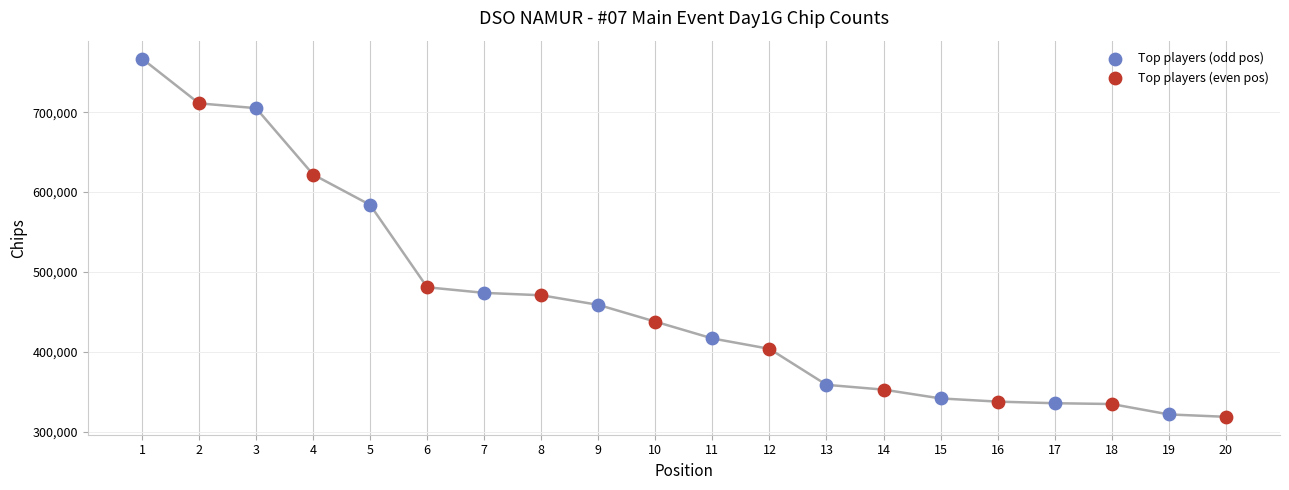

Which series has the widest spread of Y values?

Top players (odd pos)